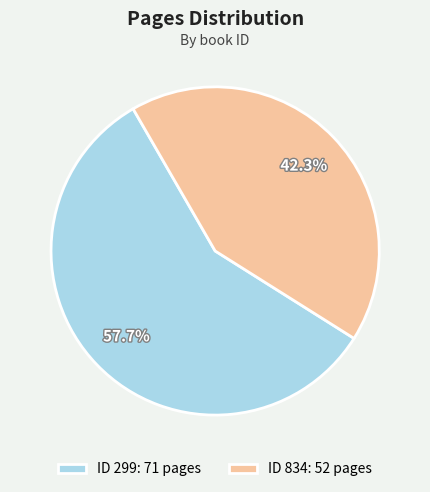

Does any single category account for the majority?

Yes